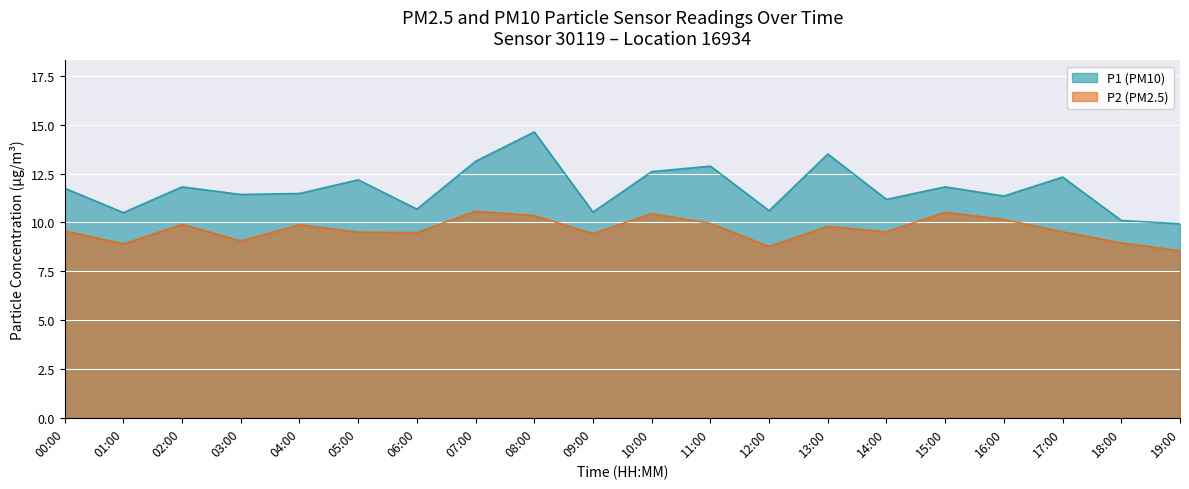

How many values in the P1 series exceed 11?

14